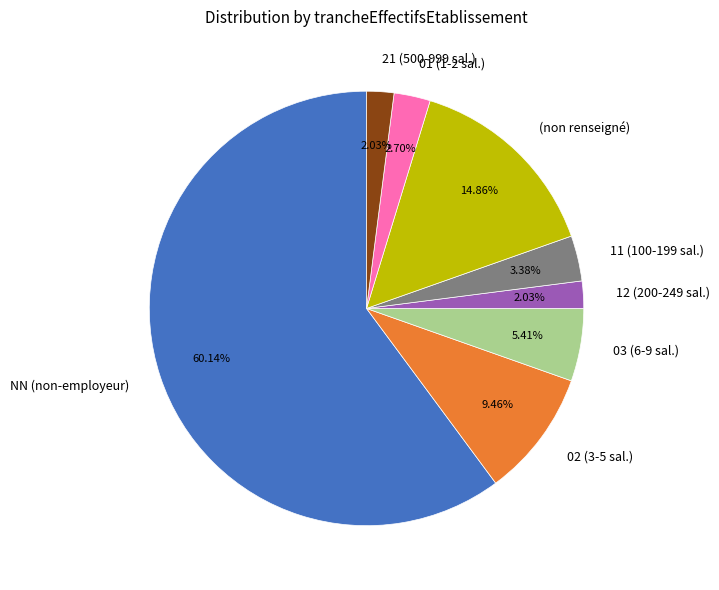

Between 12 (200-249 sal.) and 02 (3-5 sal.), which is larger?

02 (3-5 sal.)